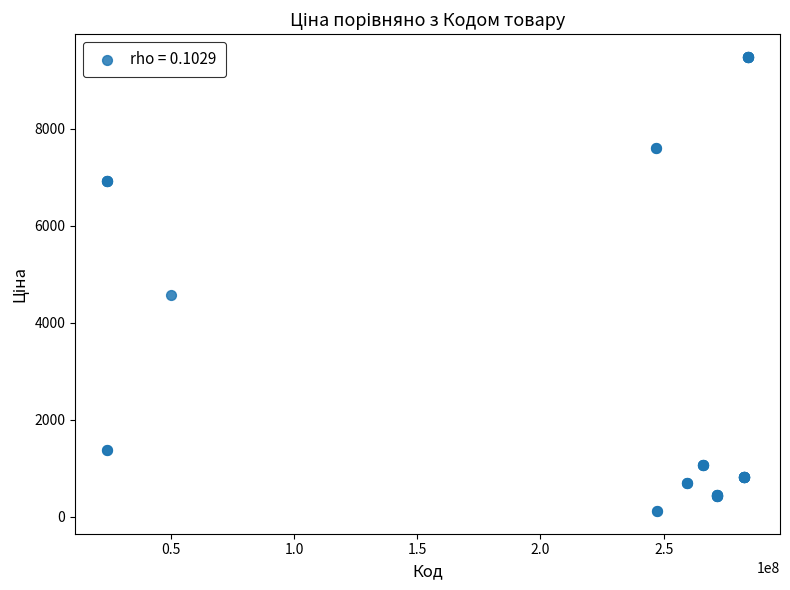

What Y value in the scatter plot is closest to 4797?

4561.9